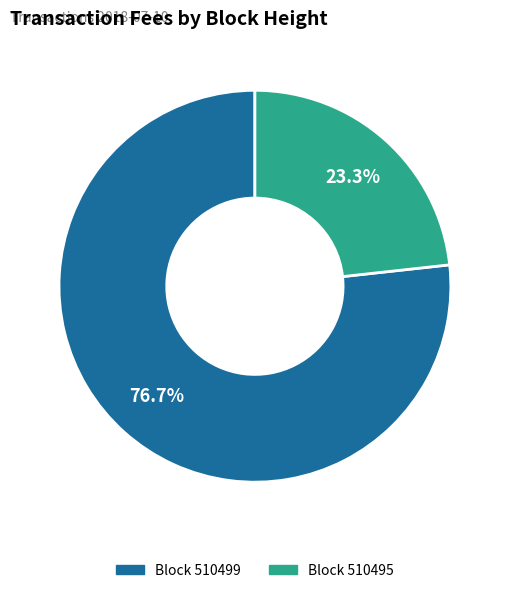

Is there a majority slice in this chart?

Yes